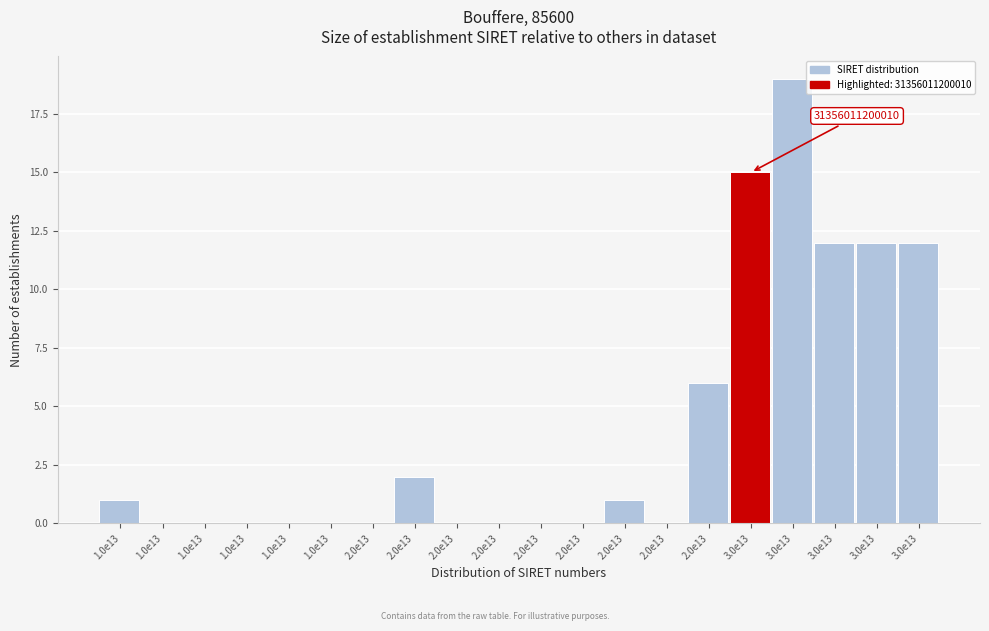

Count the number of data series in this chart.

1